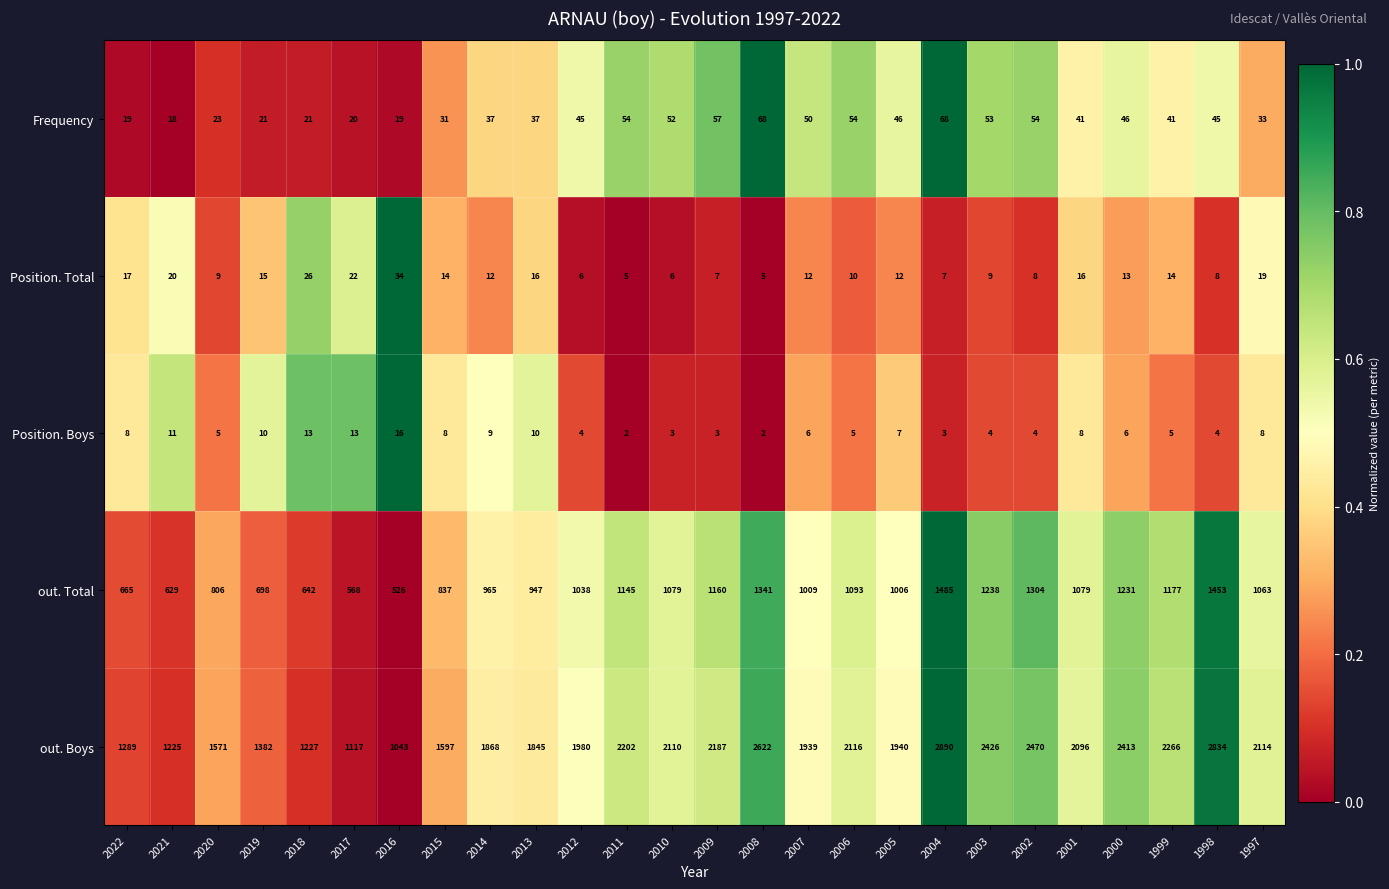

What is the spread (max minus min) of values at 2021?

1214